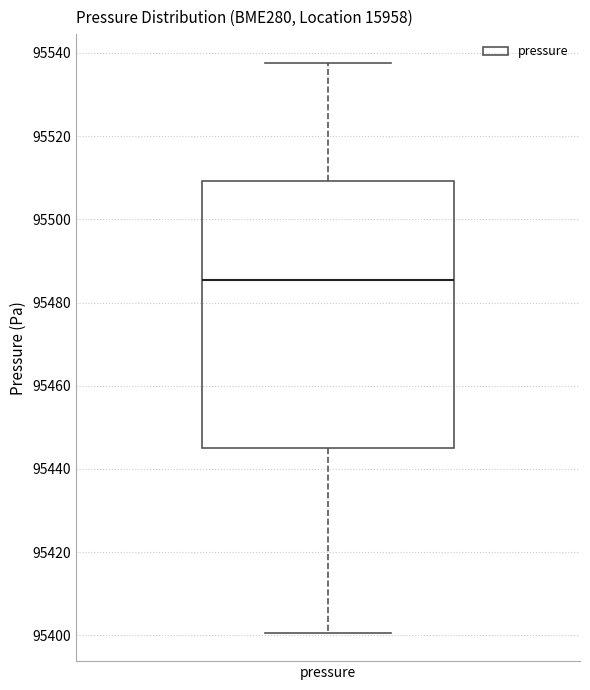

Transcribe this box plot: give where the median line is, the range the box spans, and where the two whiskers end, as read against the y-axis. The values are not printed on the chart, so give them approximately, as read against the axis.

median 95486, box 95446 to 95510, whiskers 95400 to 95538